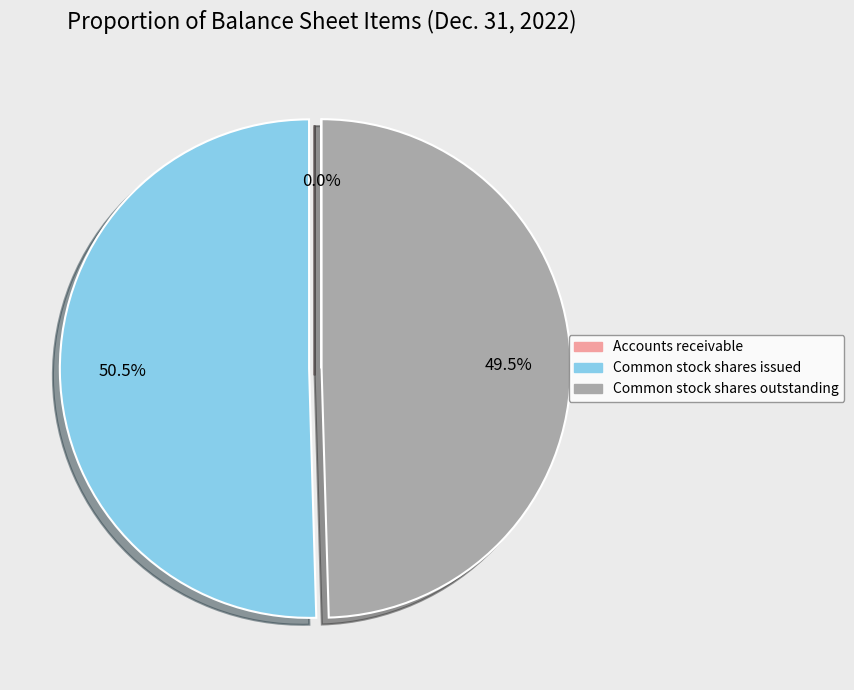

The Common stock shares issued slice represents 64% of the pie. True or false?

False